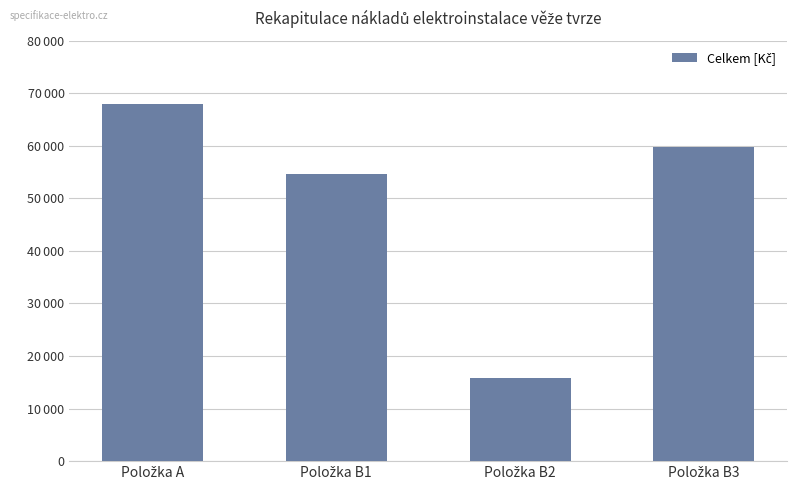

Reading left to right, extract all data points from this chart.

67878	54570	15802	59724